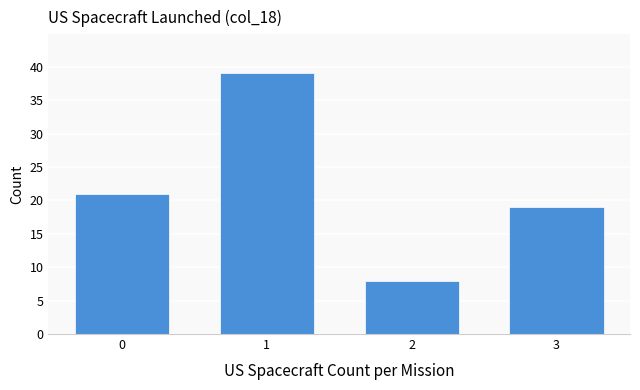

Reading left to right, list all the values displayed in this chart.

0=21	1=39	2=8	3=19